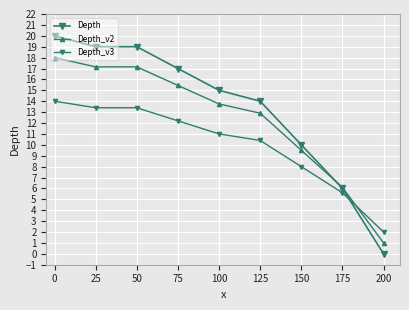

How many values in the Depth_v3 series are below 11?

4